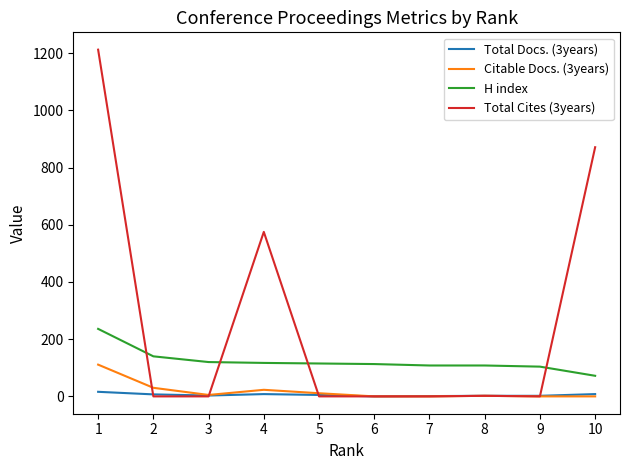

What are all the series names shown in the legend?

Total Docs. (3years), Citable Docs. (3years), H index, Total Cites (3years)